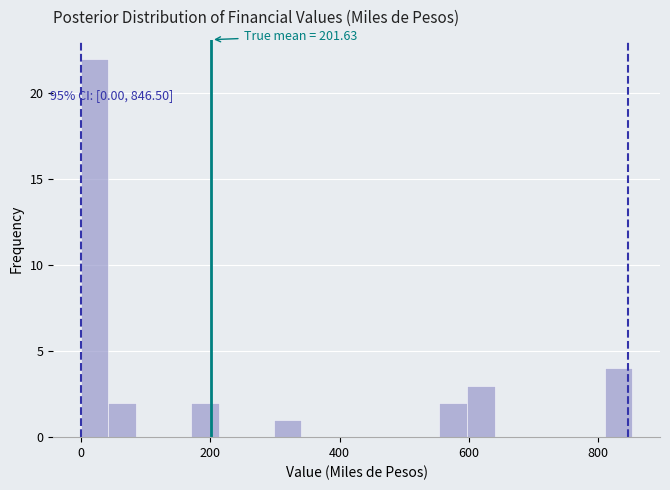

Around what value on the x-axis is the tallest bar? Give the approximate position of its centre, as read against the axis.

20